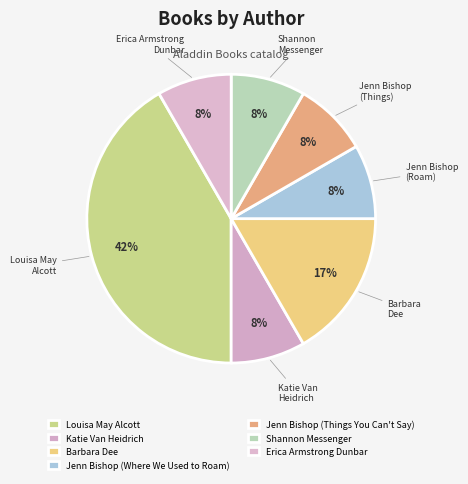

Does any single category account for the majority?

No